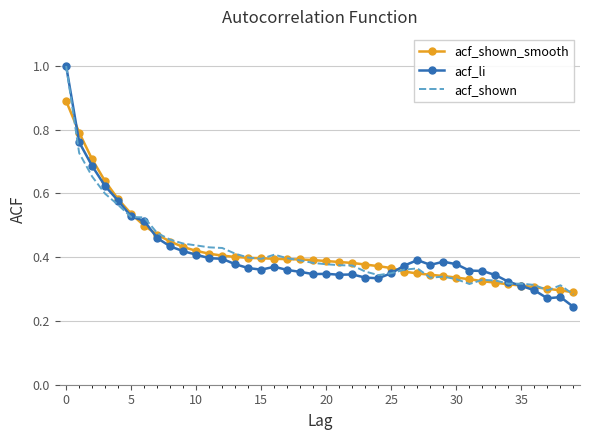

Which series has the largest range (max minus min)?

acf_li